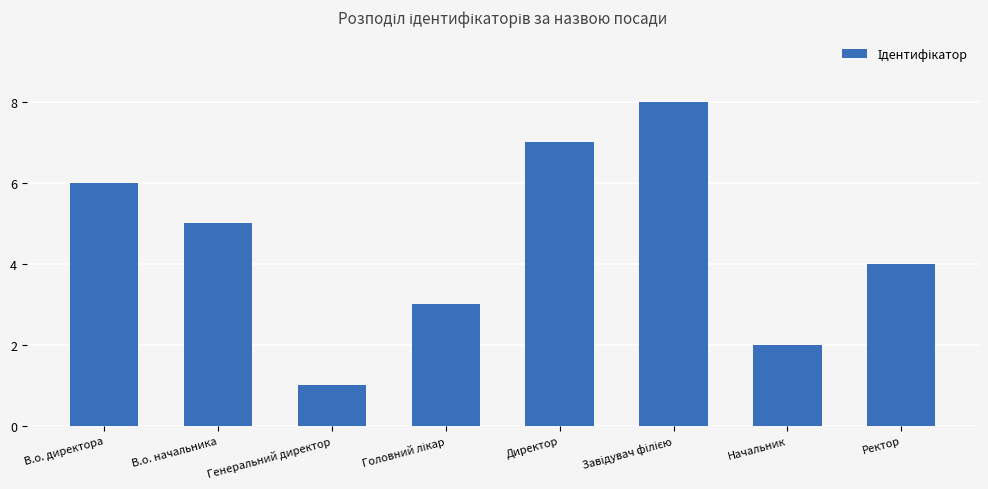

What is the maximum value shown in the chart?

8